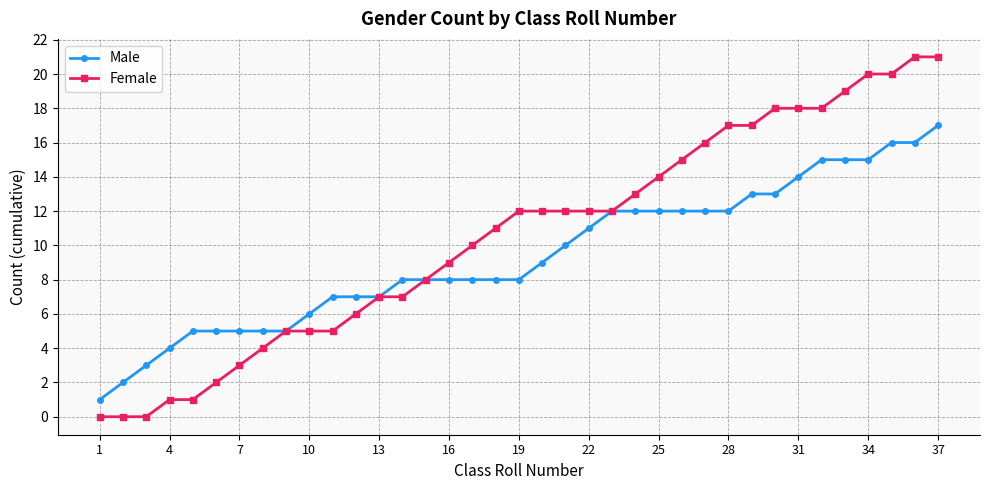

Reading right to left, what are all the values shown in this chart?

Male: 17	16	16	15	15	15	14	13	13	12	12	12	12	12	12	11	10	9	8	8	8	8	8	8	7	7	7	6	5	5	5	5	5	4	3	2	1
Female: 21	21	20	20	19	18	18	18	17	17	16	15	14	13	12	12	12	12	12	11	10	9	8	7	7	6	5	5	5	4	3	2	1	1	0	0	0